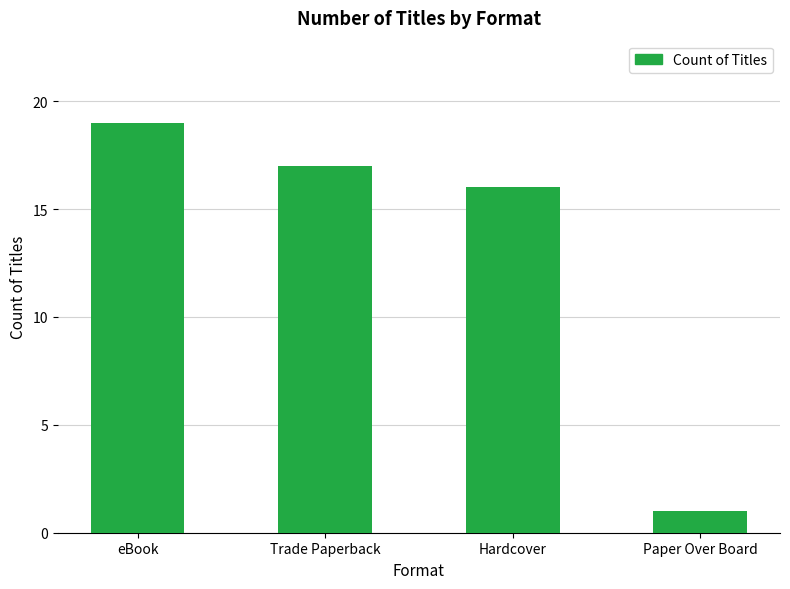

What is the change in value from Trade Paperback to Hardcover?

-1